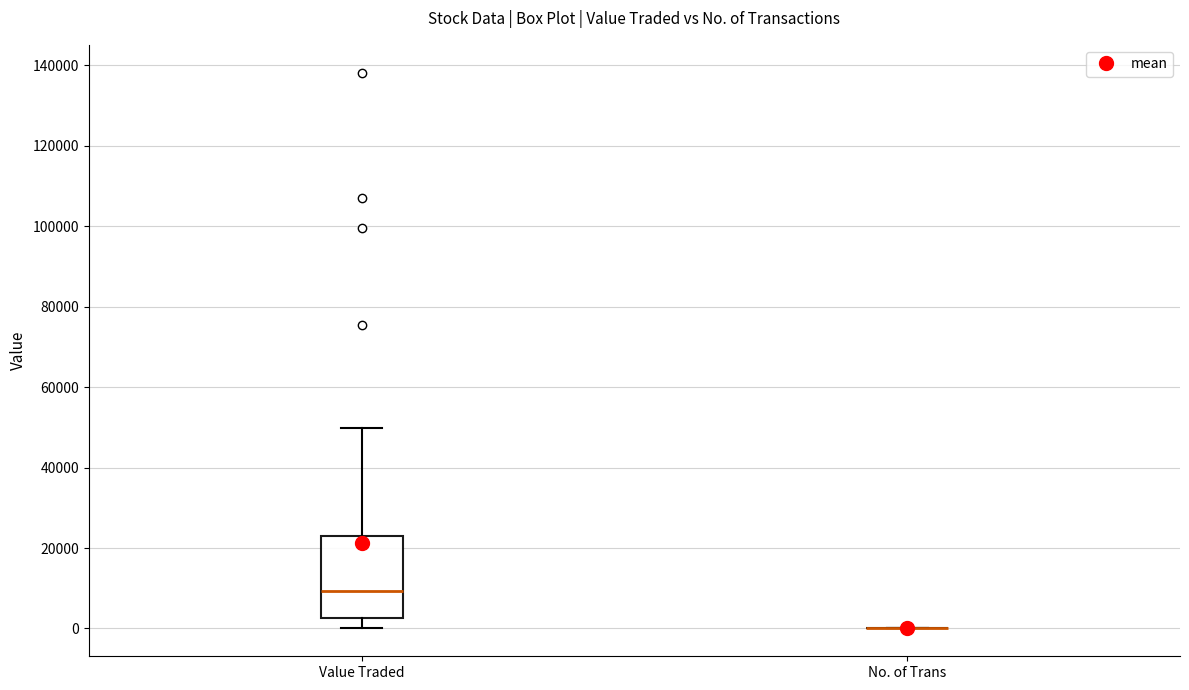

Reading left to right, read every box against the y-axis: the position of its median line, the range the box covers, and the ends of its whiskers. The values are not printed on the chart, so give them approximately, as read against the axis.

Value Traded: median 10000, box 2000 to 22000, whiskers 0 to 50000
No. of Trans: box collapsed to a line at 0, whiskers 0 to 0